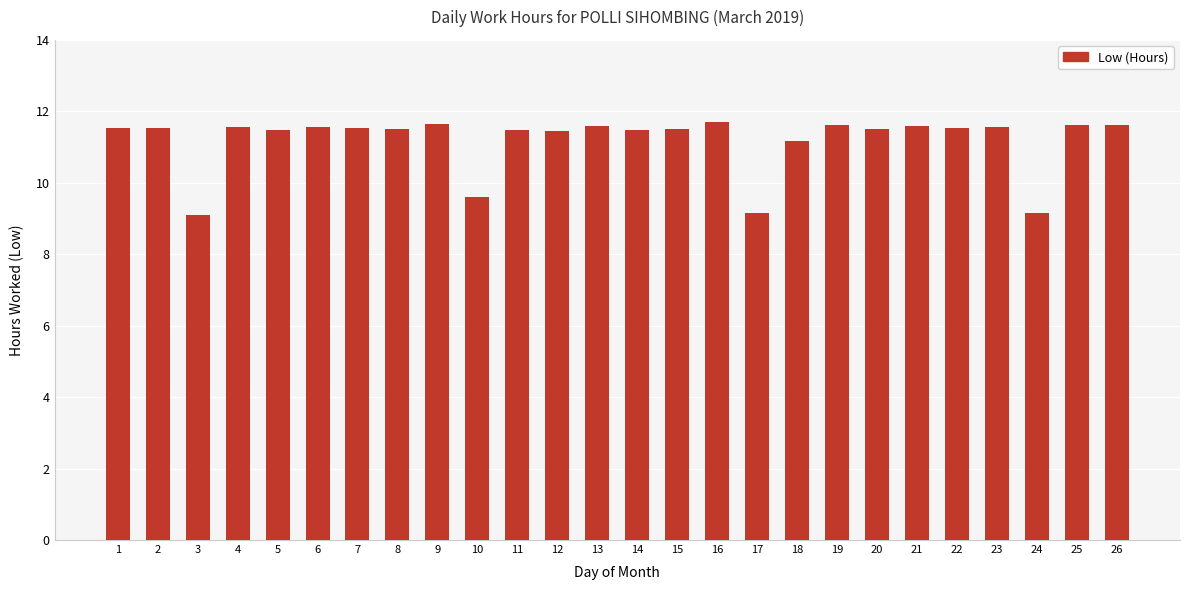

What is the approximate value at 12?

11.4